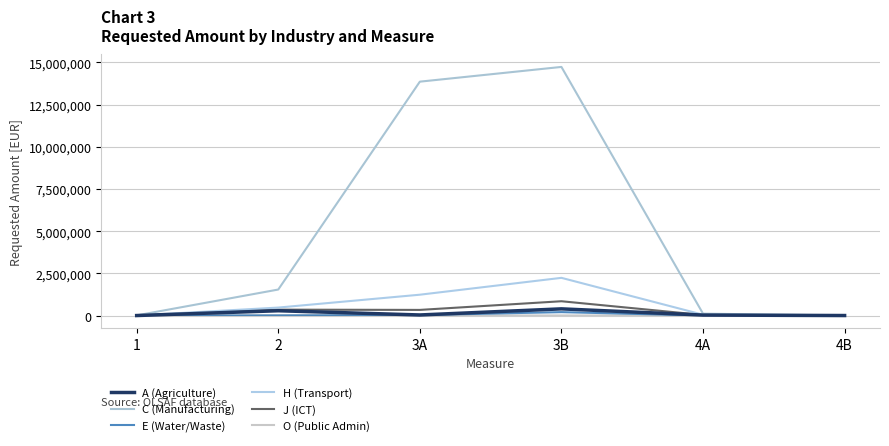

What is the label of the 4th point from the left?

3B